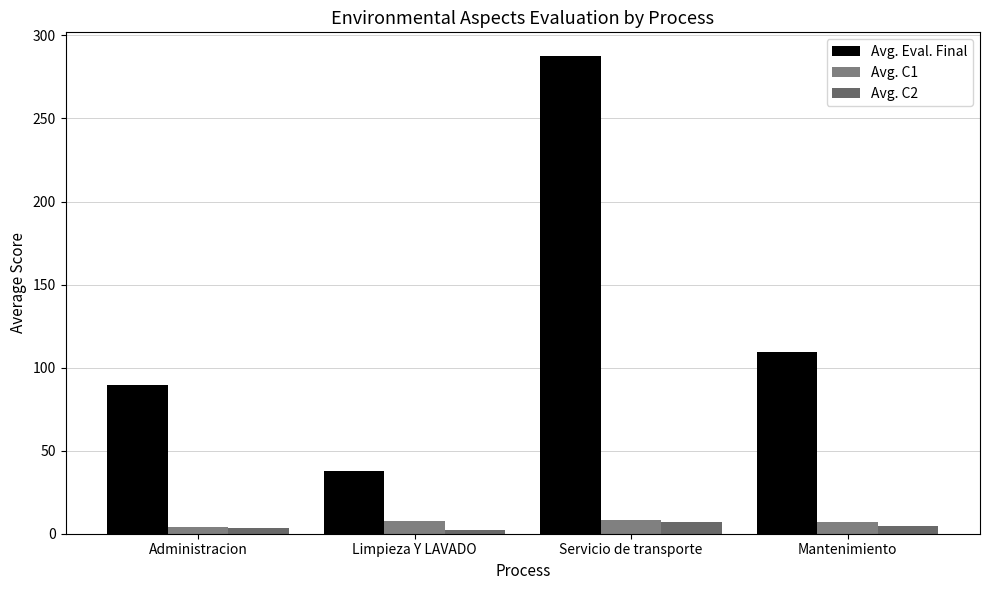

How many bars are there in total?

12